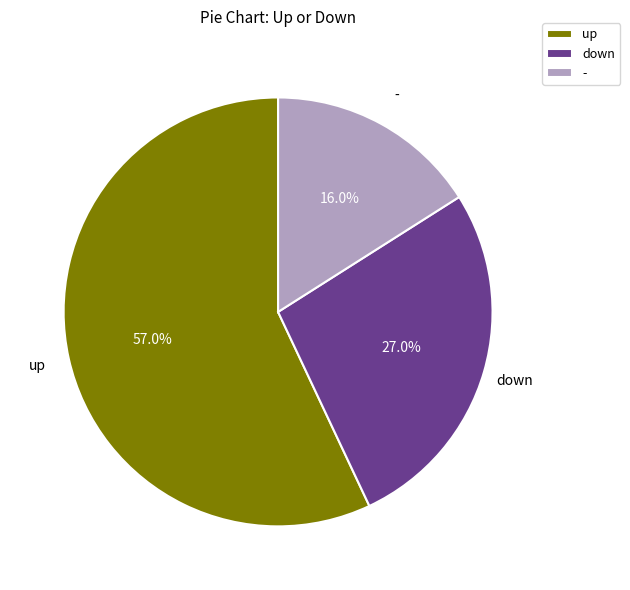

To the nearest percent, what percentage of the pie is -?

16%